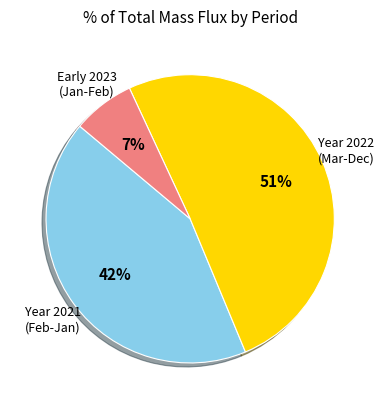

To the nearest percent, what is the difference between the largest and smallest slice percentages?

44%